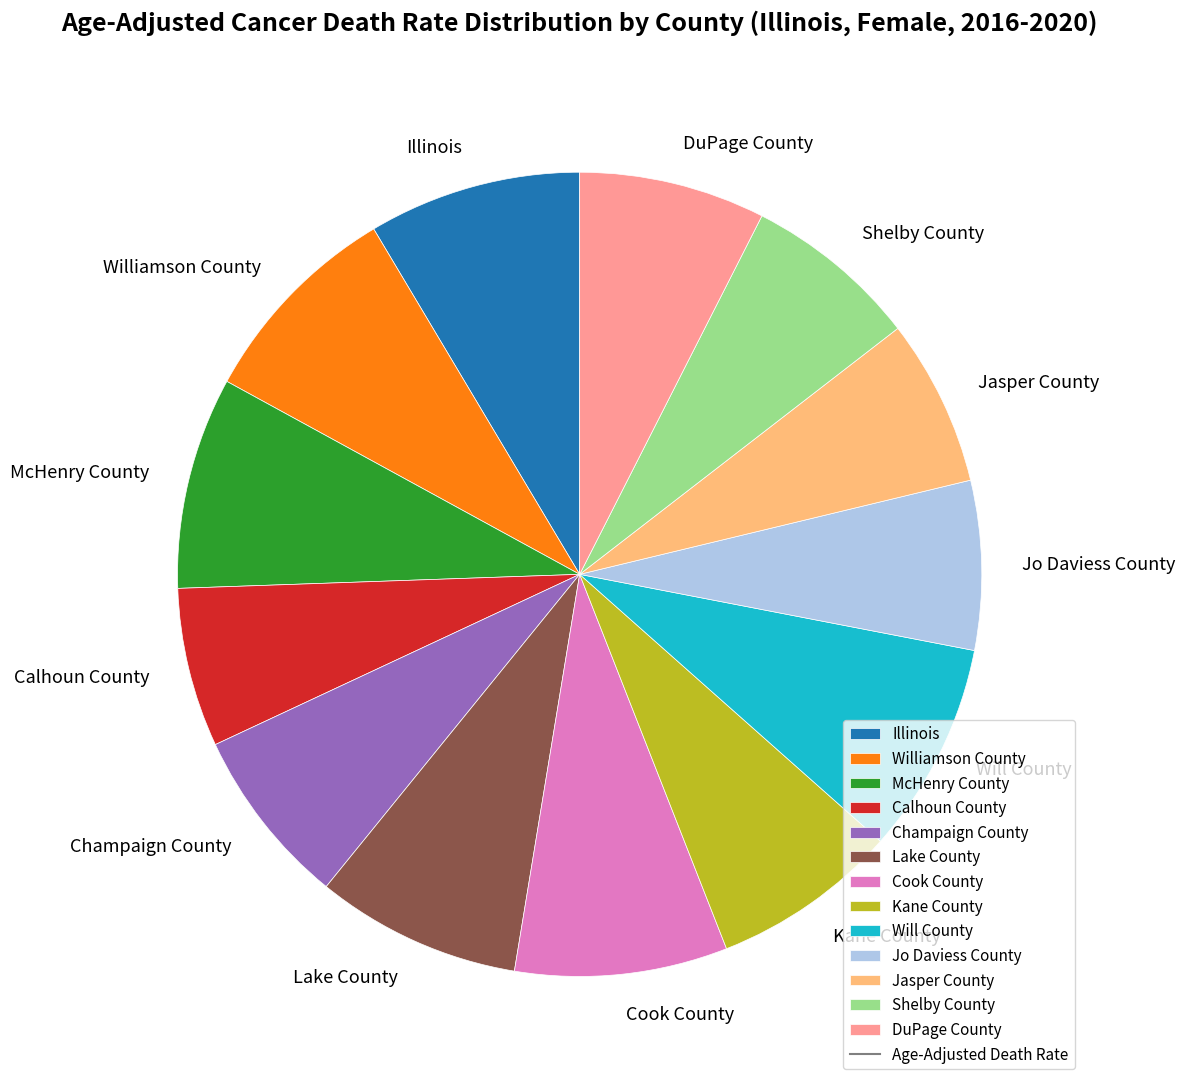

Between Champaign County and Illinois, which is larger?

Illinois